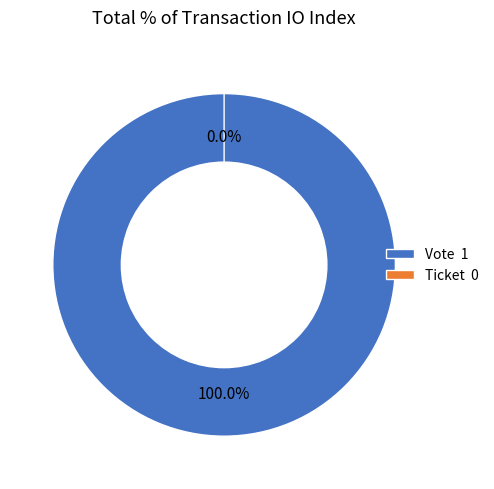

Is Vote the majority of the pie?

Yes